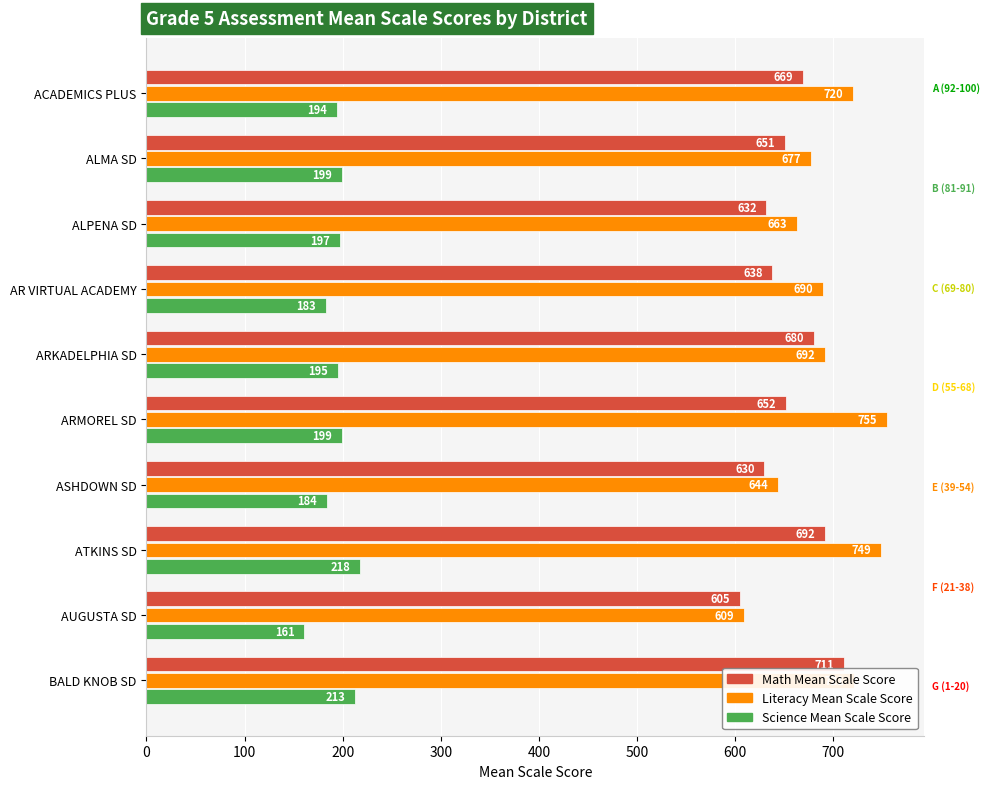

True or false: Math Mean Scale Score has a value of 1122 at AR VIRTUAL ACADEMY.

False